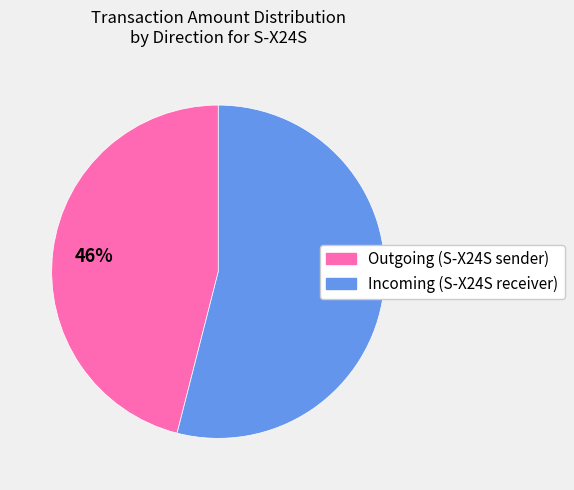

To the nearest percent, what is the average slice percentage?

50%